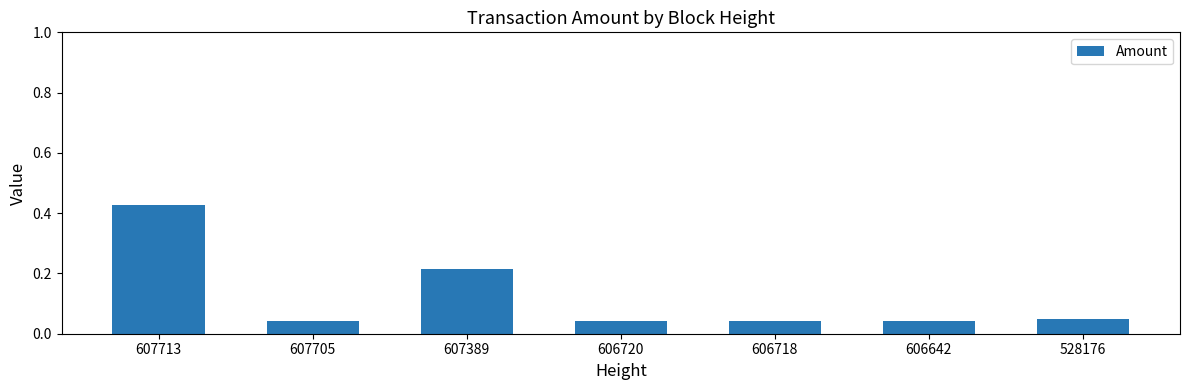

What is the sum of all values?

0.9